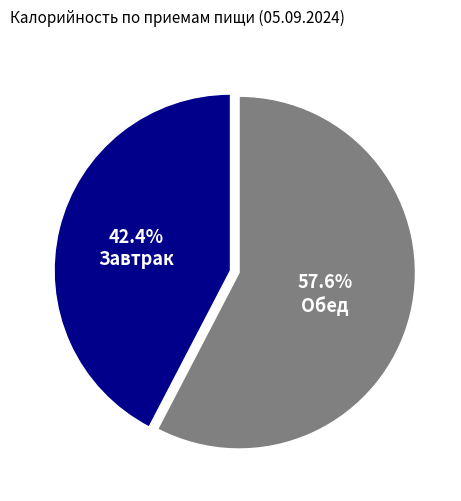

Rank the categories by value from lowest to highest.

Завтрак, Обед